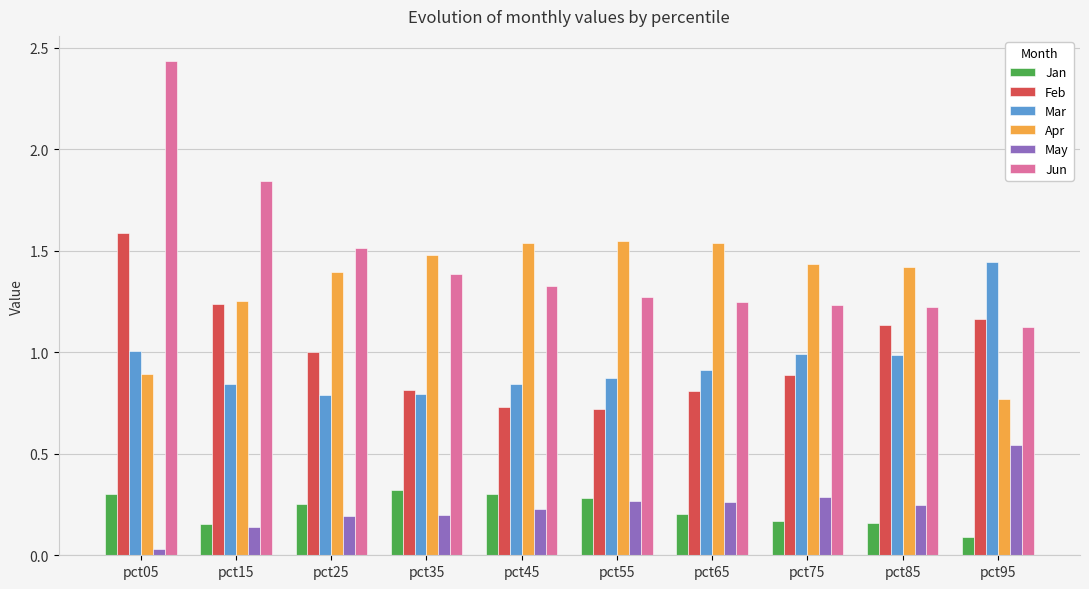

How many data points in Apr are above 1?

8